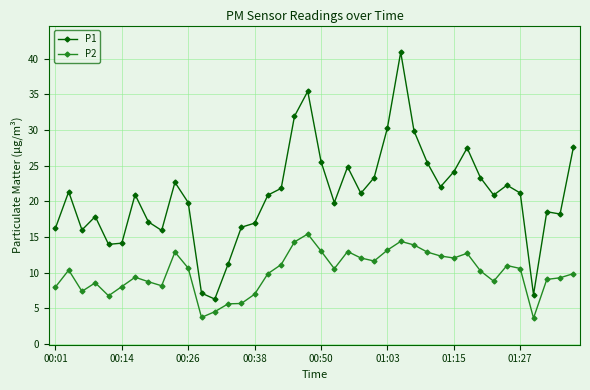

What is the difference between the second highest and second lowest values in the P1 series?

28.5